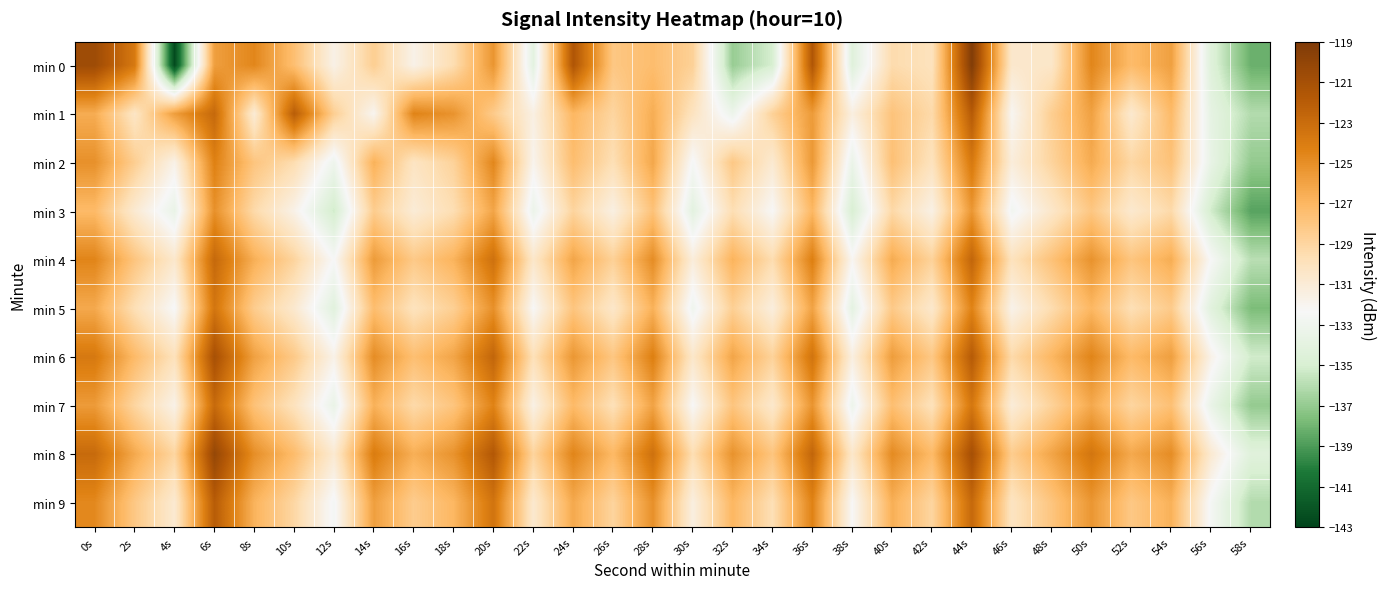

What is the maximum value shown in the chart?

-119.2